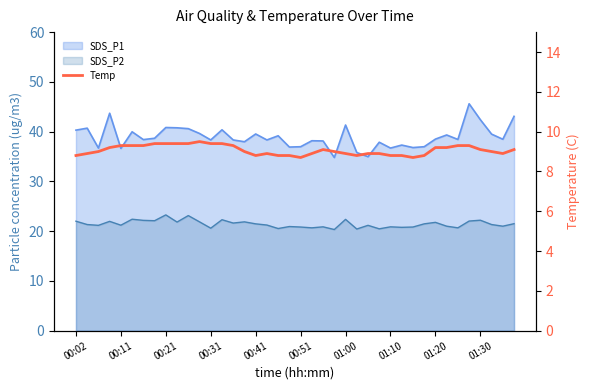

What is the average value?

9.1